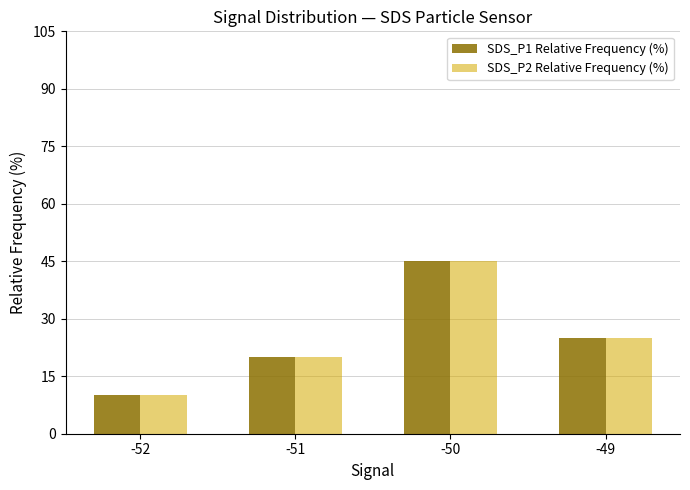

What is the difference between the SDS_P1 Relative Frequency (%) values at -50 and -51?

25